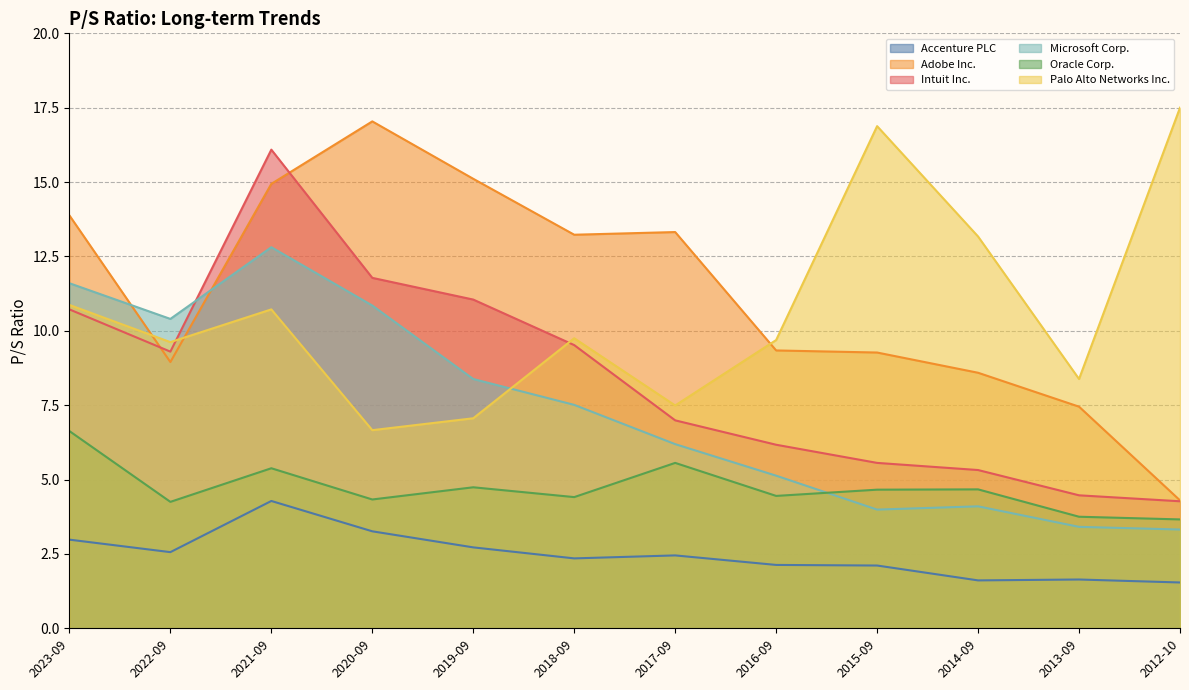

Rank the series by their maximum value, from lowest to highest.

Accenture PLC, Oracle Corp., Microsoft Corp., Intuit Inc., Adobe Inc., Palo Alto Networks Inc.